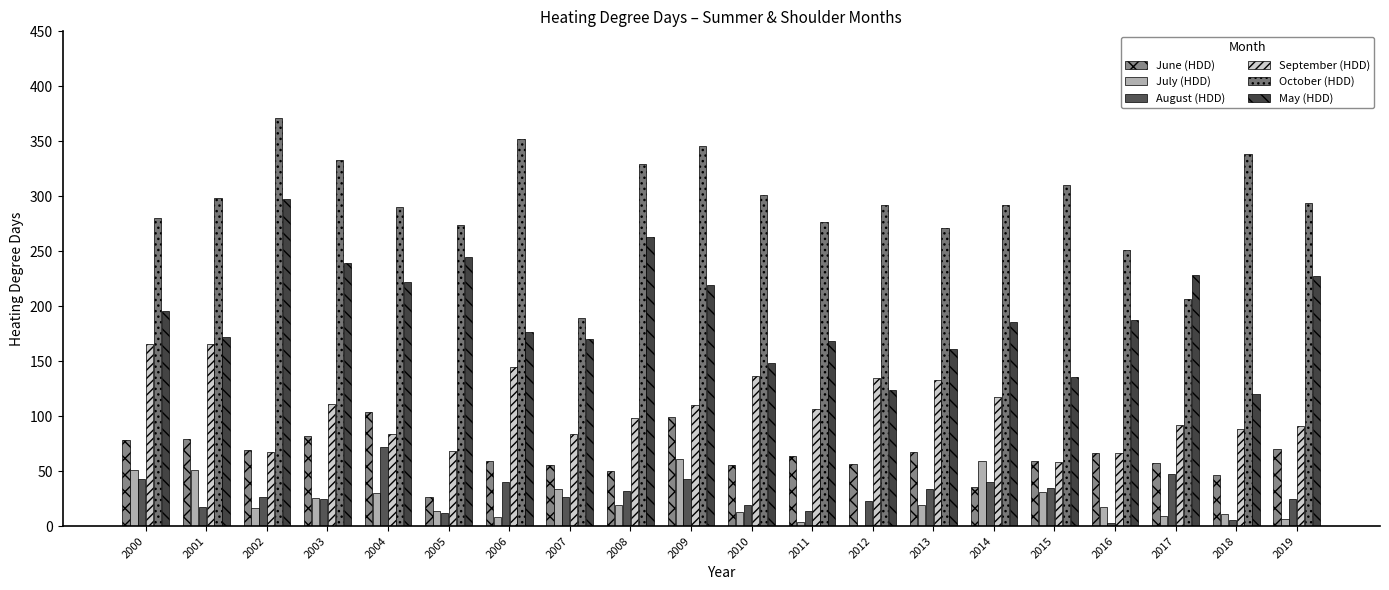

What is the spread (max minus min) of values at 2006?

343.2